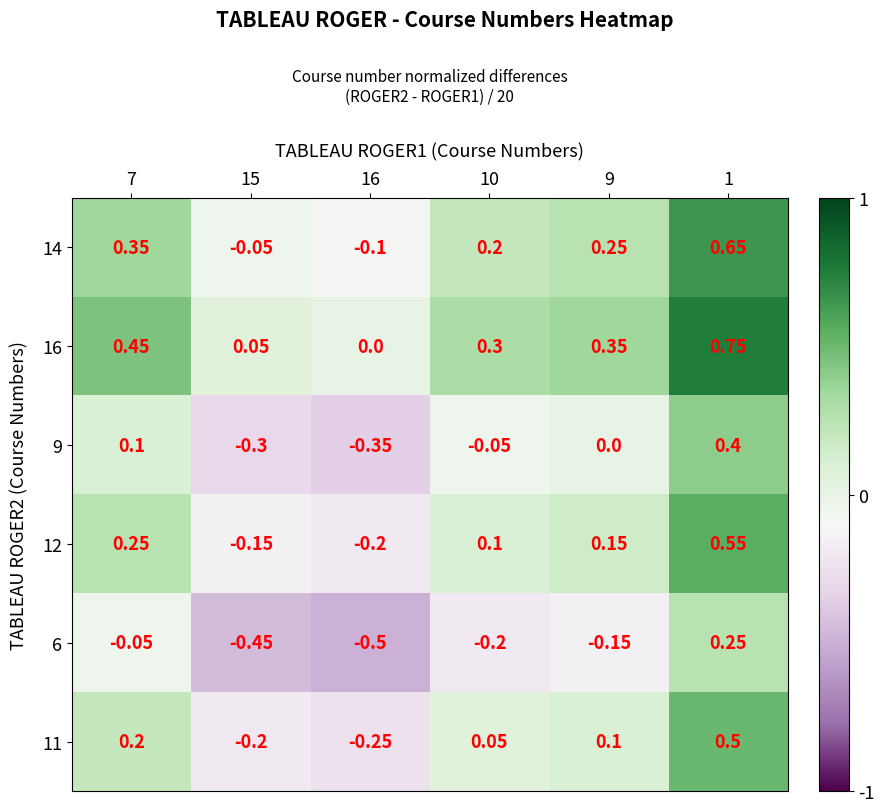

List the series in order of their peak value, lowest first.

6, 9, 11, 12, 14, 16